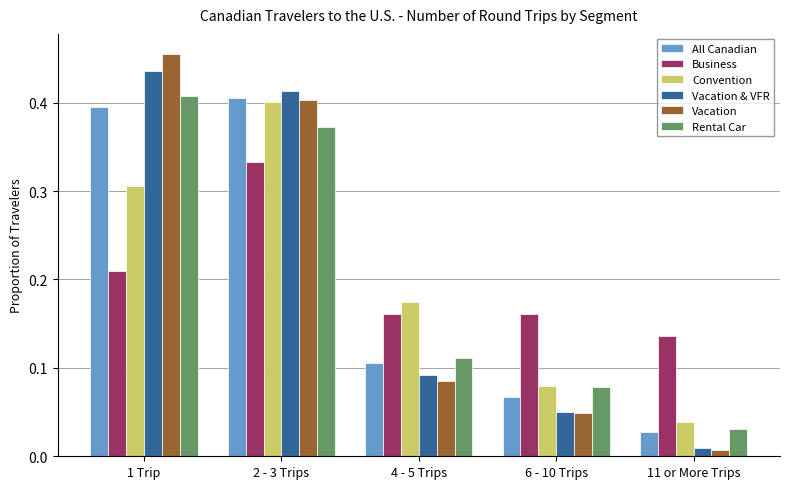

True or false: Business has a value of 0.1 at 4 - 5 Trips.

False